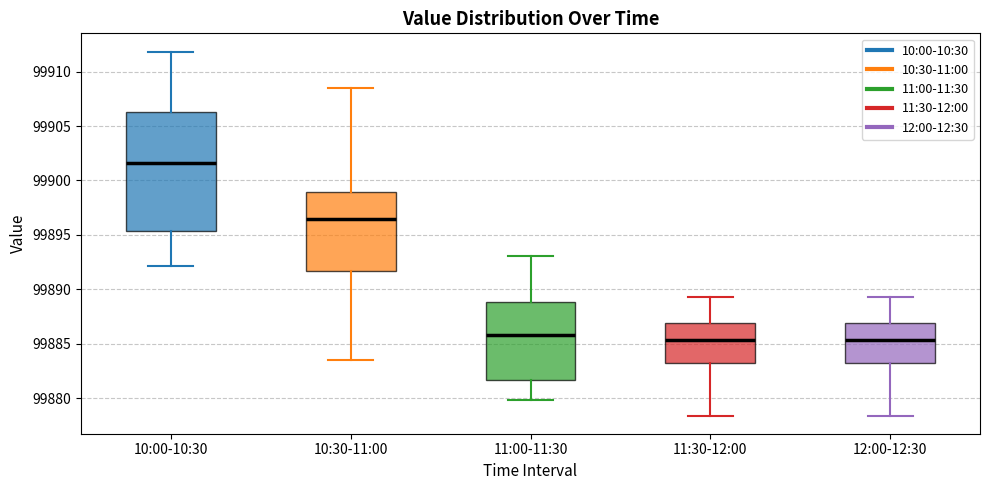

Which box is the tallest, from its lower edge to its upper edge?

10:00-10:30